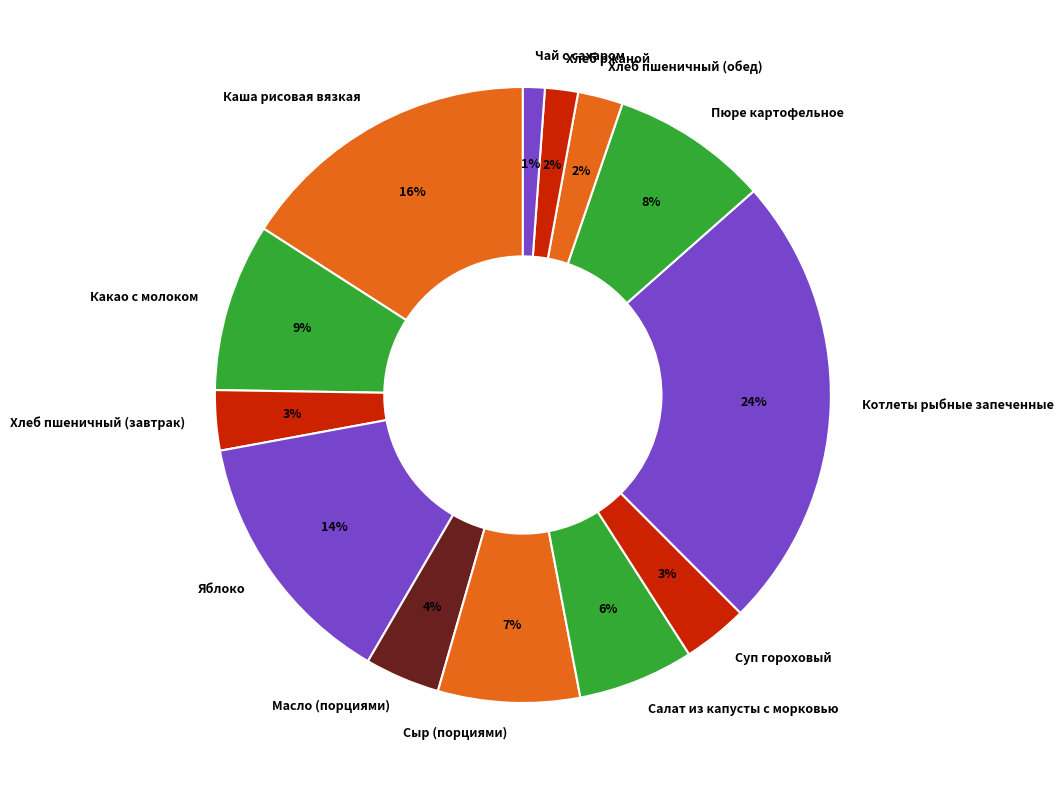

To the nearest percent, what is the difference between the largest and smallest slice percentages?

23%